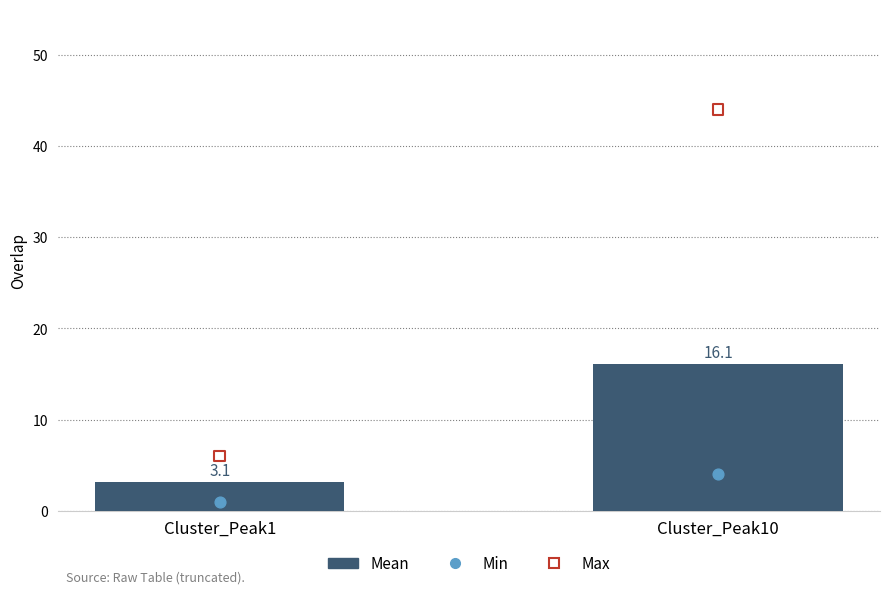

Which series has the widest spread of Y values?

Max